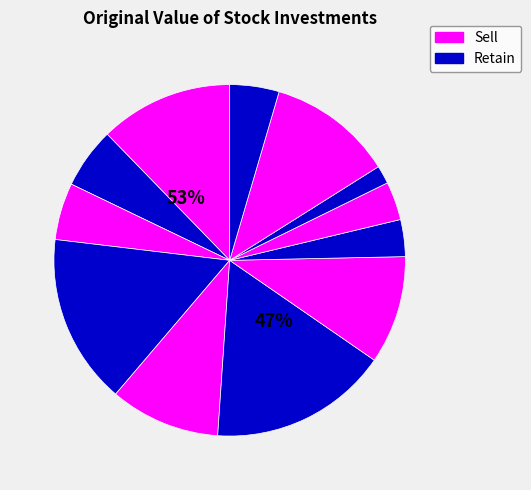

Rank the categories by value from lowest to highest.

Hershey, General Motors, Heinz, PepsiCo, Coca Cola, Chrysler, Ford Motor Co., Eastman Kodak, McDonald's, Campbell's Soup, Disney, Federal Express